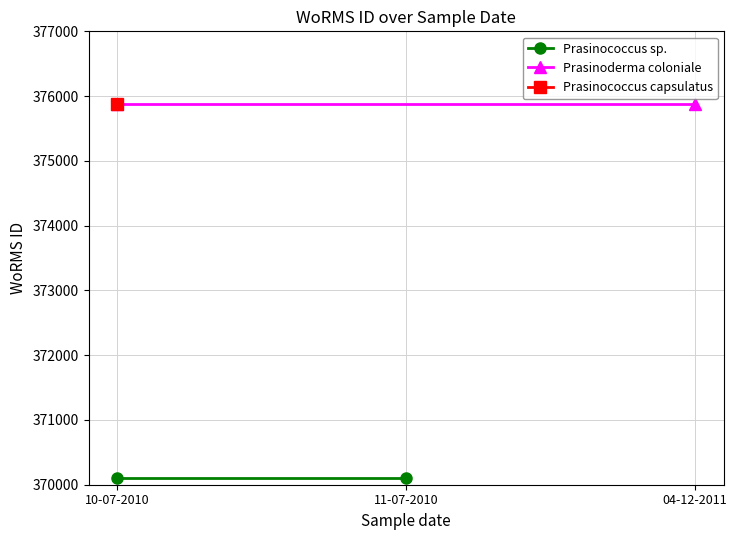

What is the label of the 1st point from the left?

10-07-2010